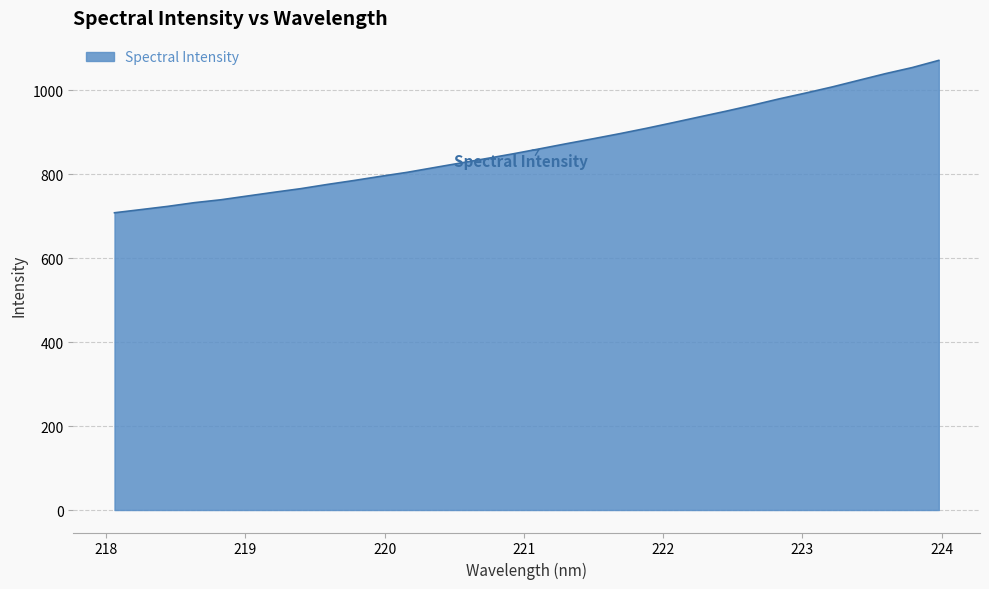

What is the difference between the maximum and minimum values?

362.9